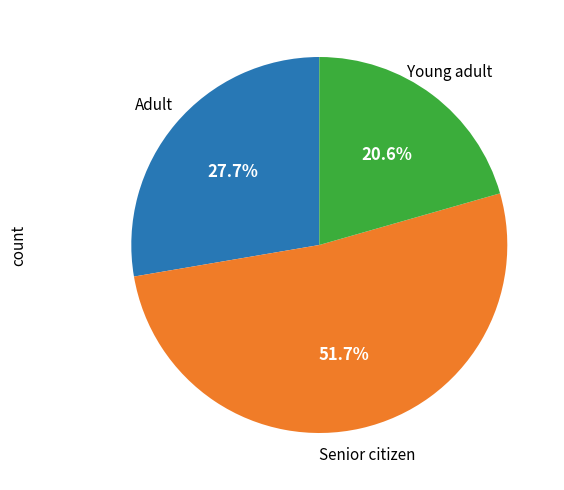

Does any single category account for the majority?

Yes